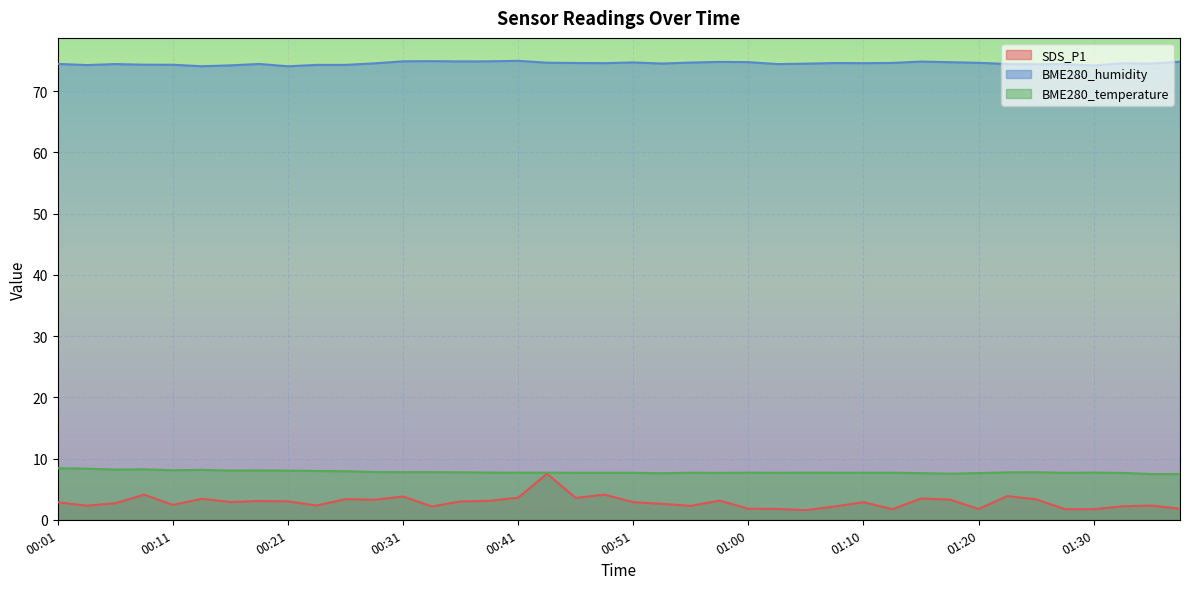

What is the total value across all series at 01:23?

86.0